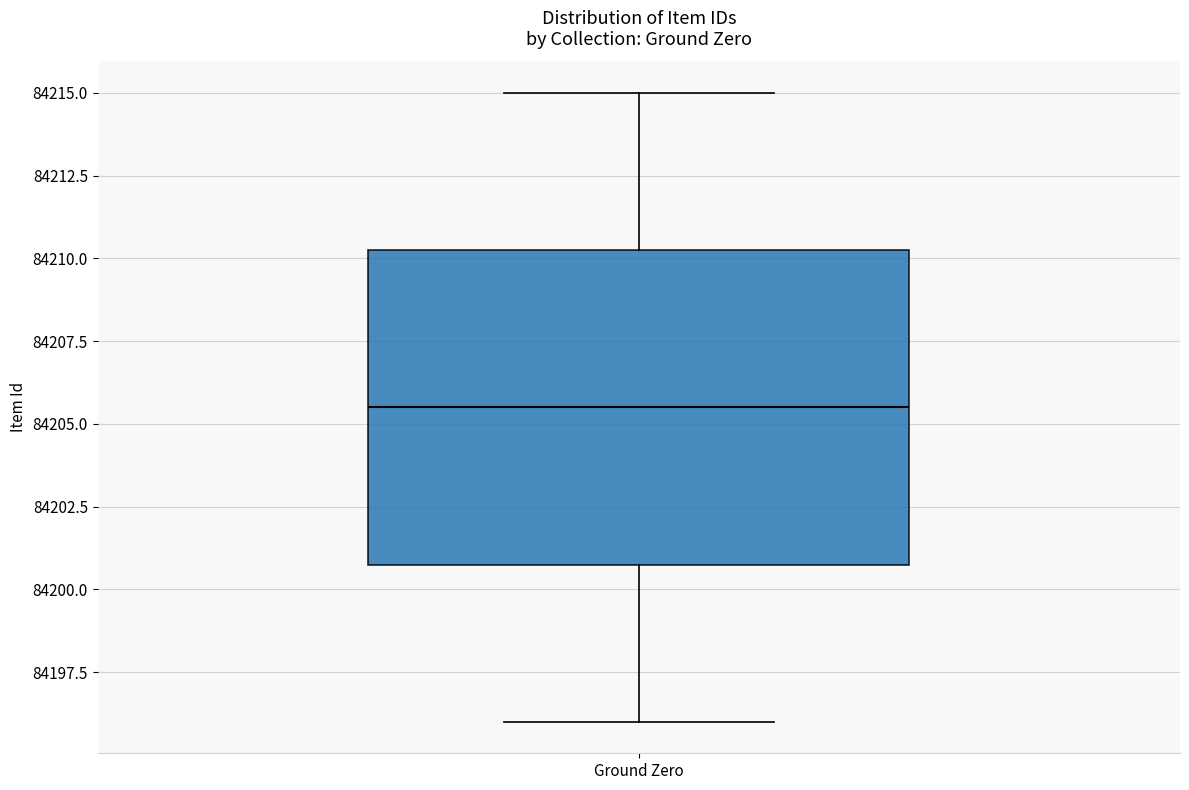

Transcribe this box plot: give where the median line is, the range the box spans, and where the two whiskers end, as read against the y-axis. The values are not printed on the chart, so give them approximately, as read against the axis.

median 84205.5, box 84201.0 to 84210.5, whiskers 84196.0 to 84215.0